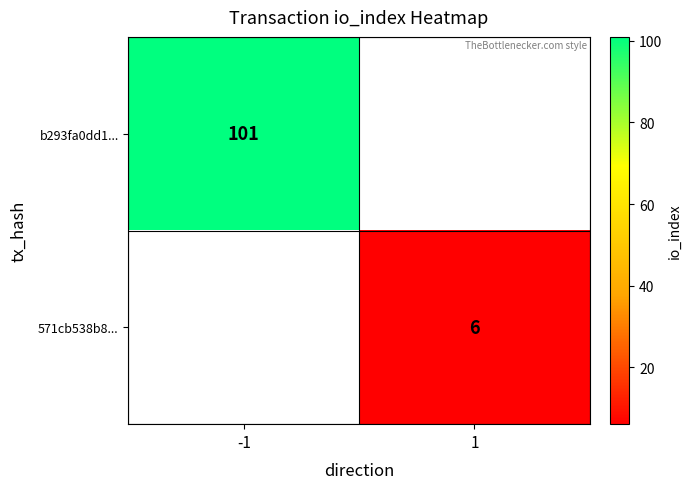

Is the value of 571cb538b8... at 1 greater than the value of b293fa0dd1... at -1?

No